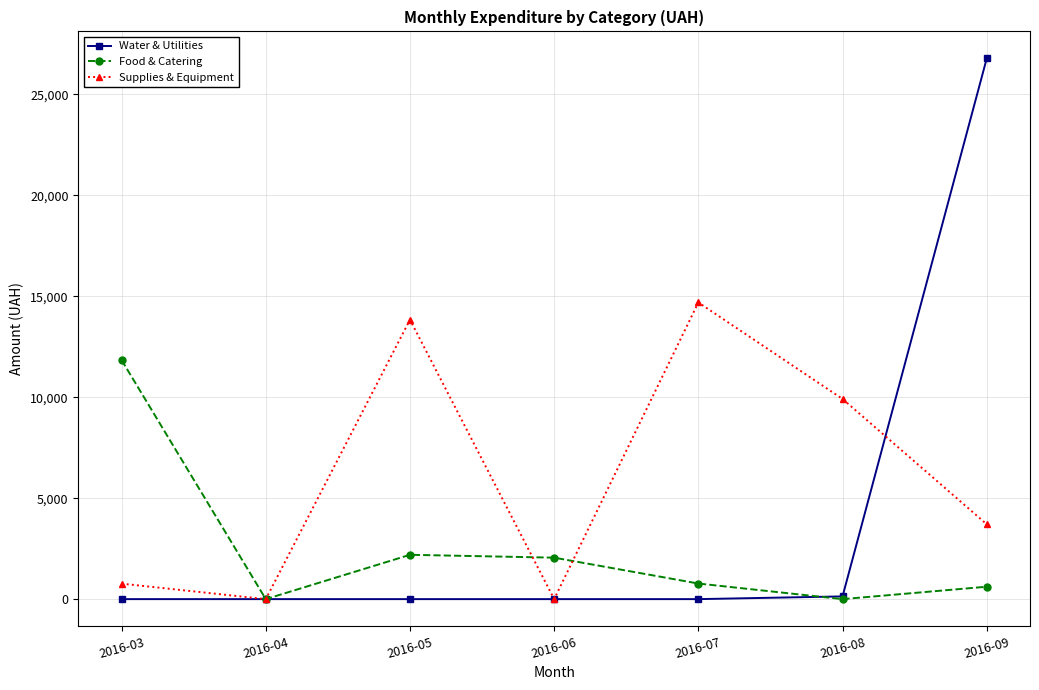

Which series changed the most between 2016-03 and 2016-04?

Food & Catering